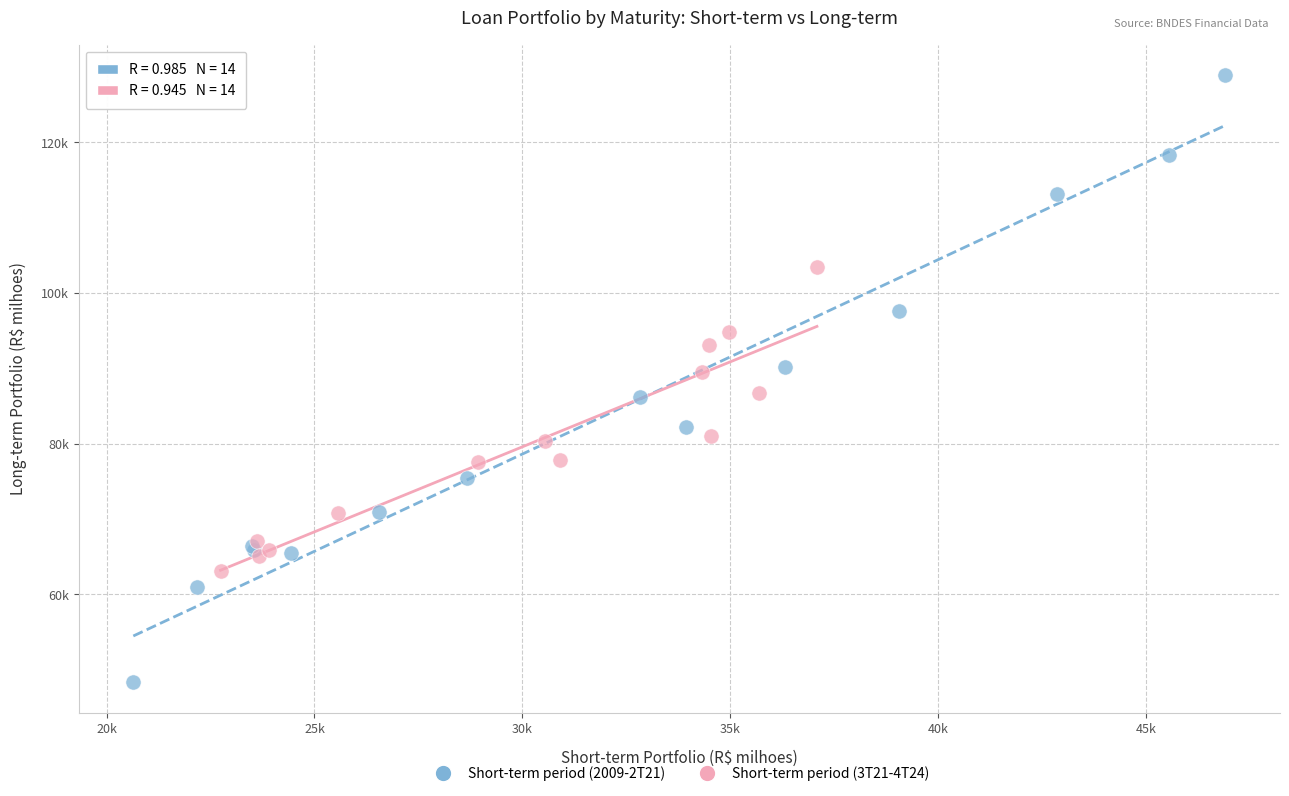

What are all the series names shown in the legend?

Short-term period (2009-2T21), Short-term period (3T21-4T24)